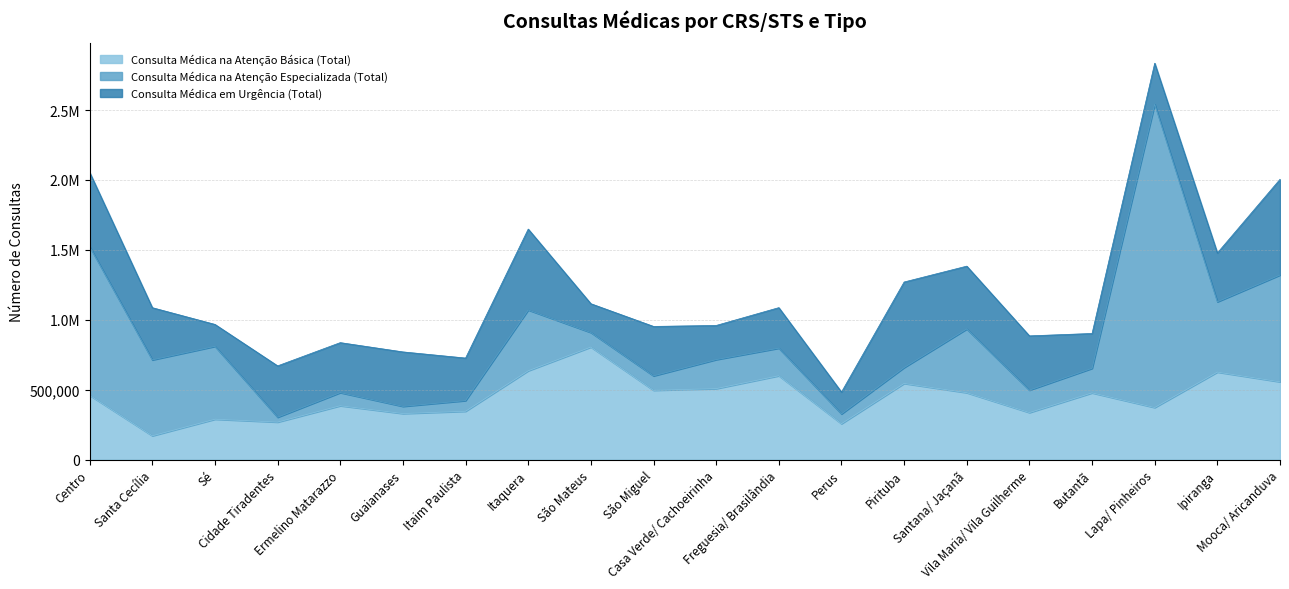

True or false: Consulta Médica em Urgência (Total) has a value of 190638 at Ipiranga.

False